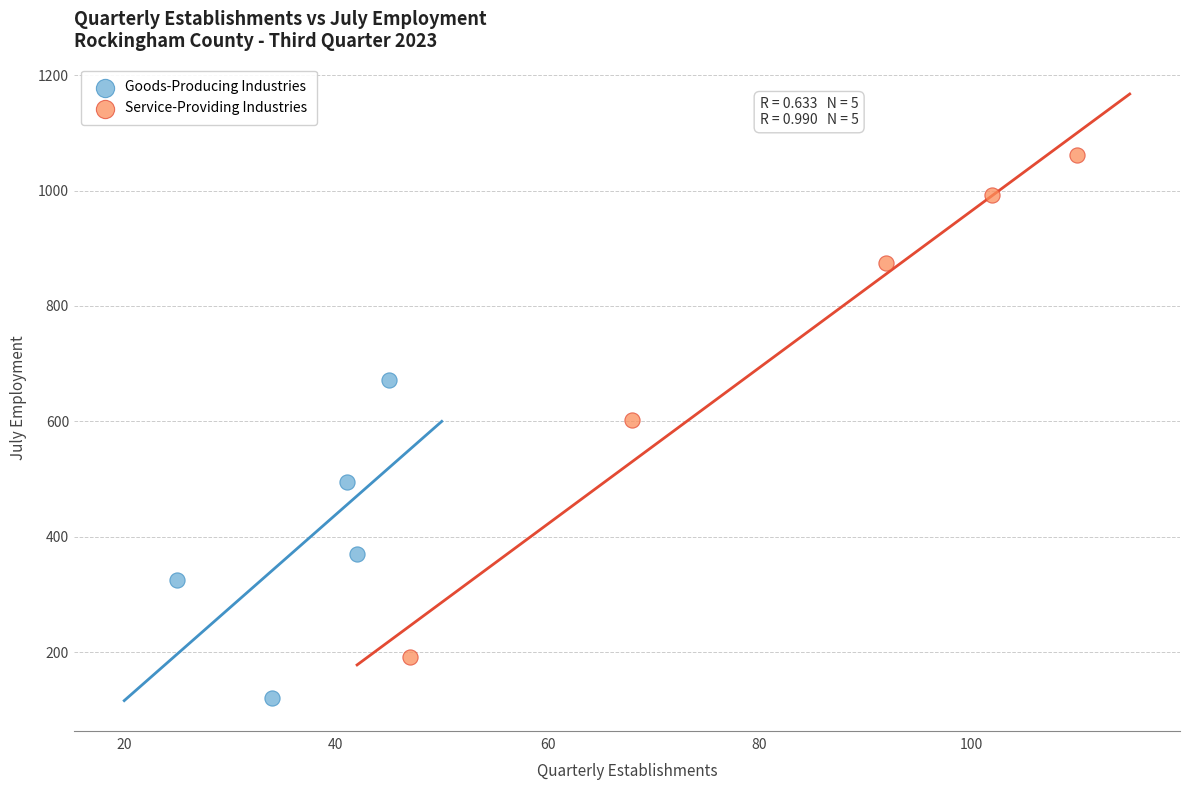

Which series contains the highest Y value?

Service-Providing Industries